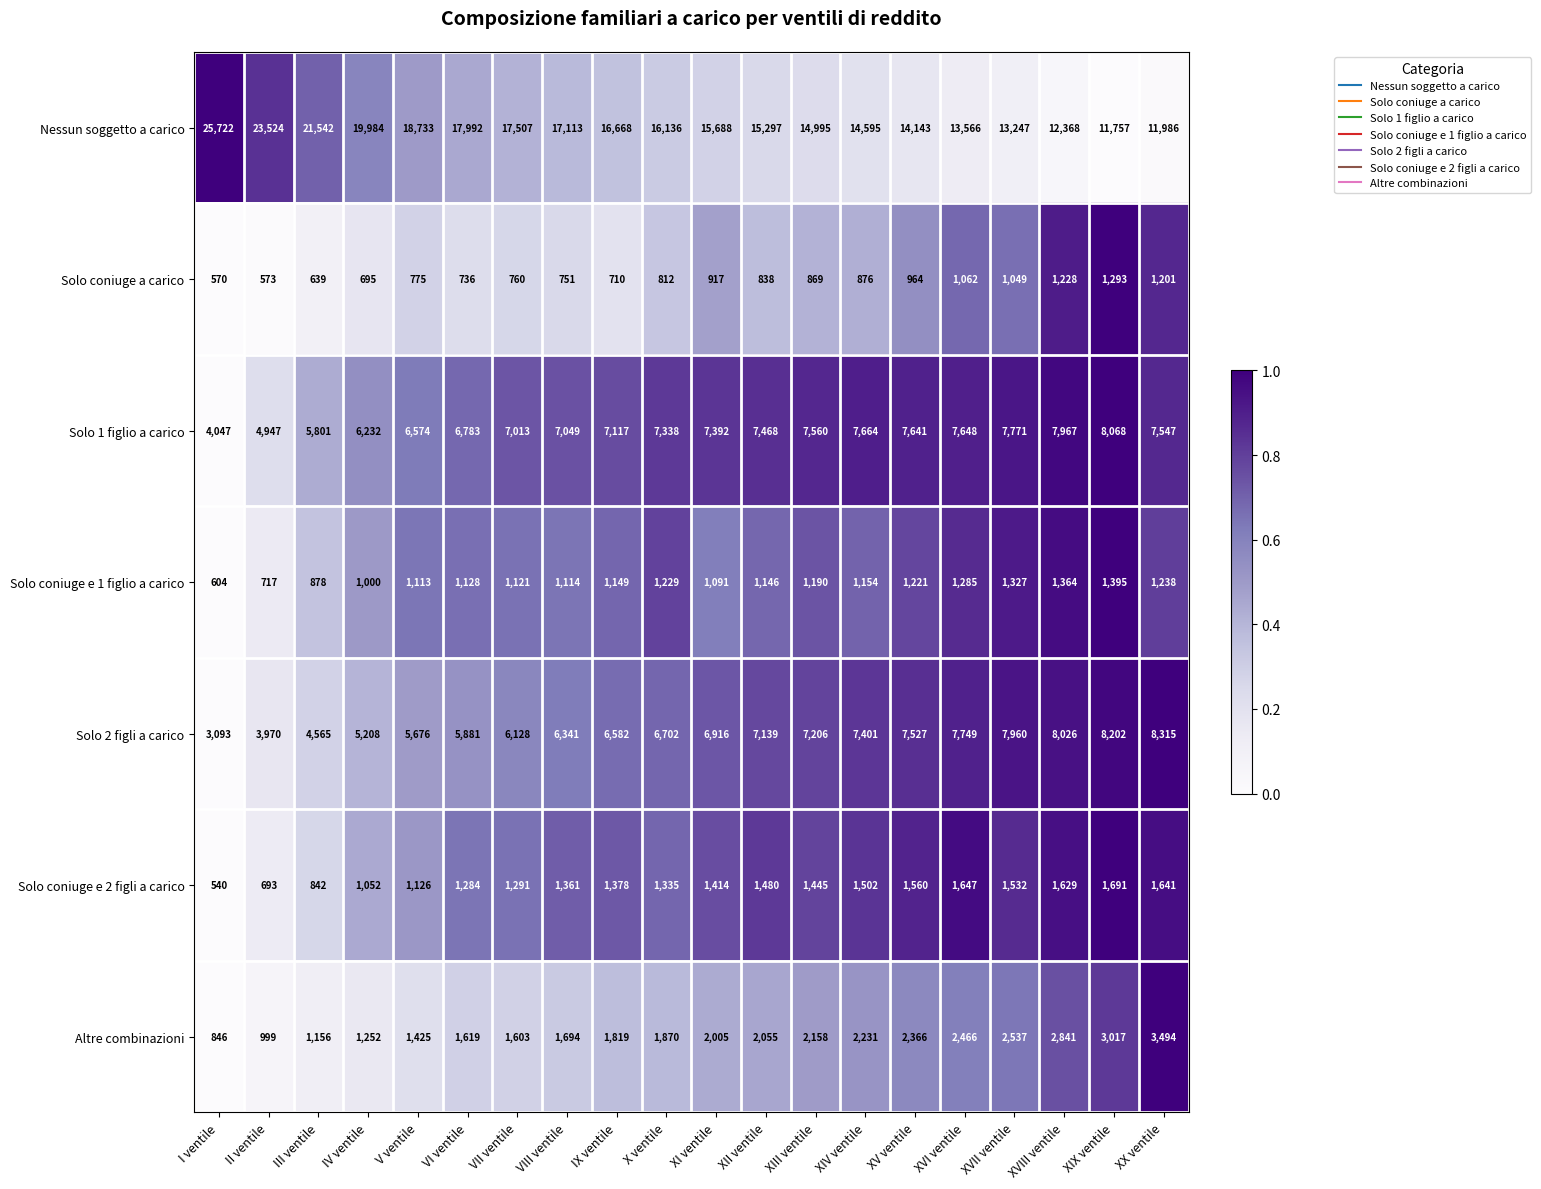

How many categories are shown in the chart?

20